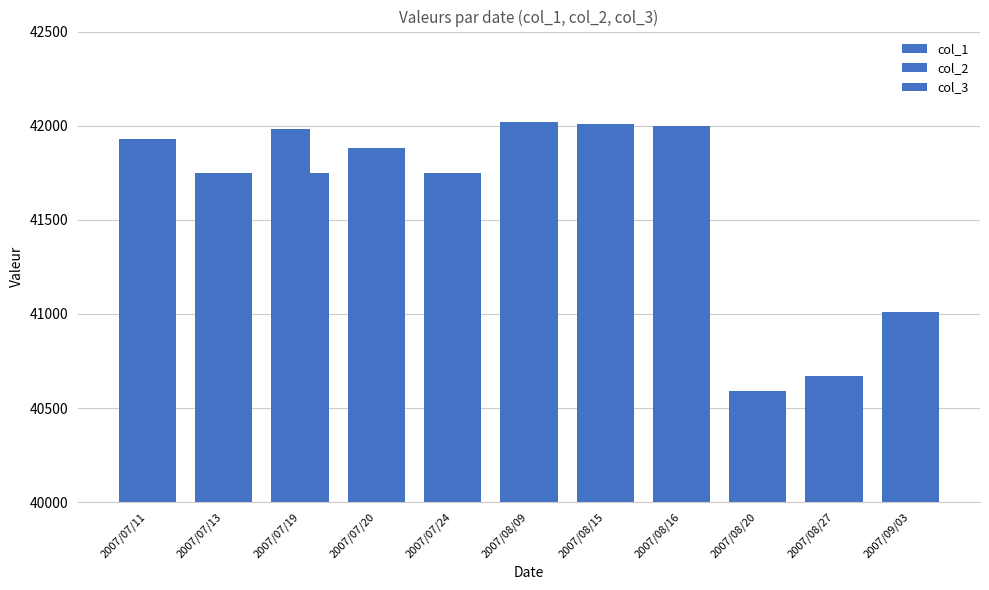

Are the bars grouped side by side (vs. stacked)?

Yes